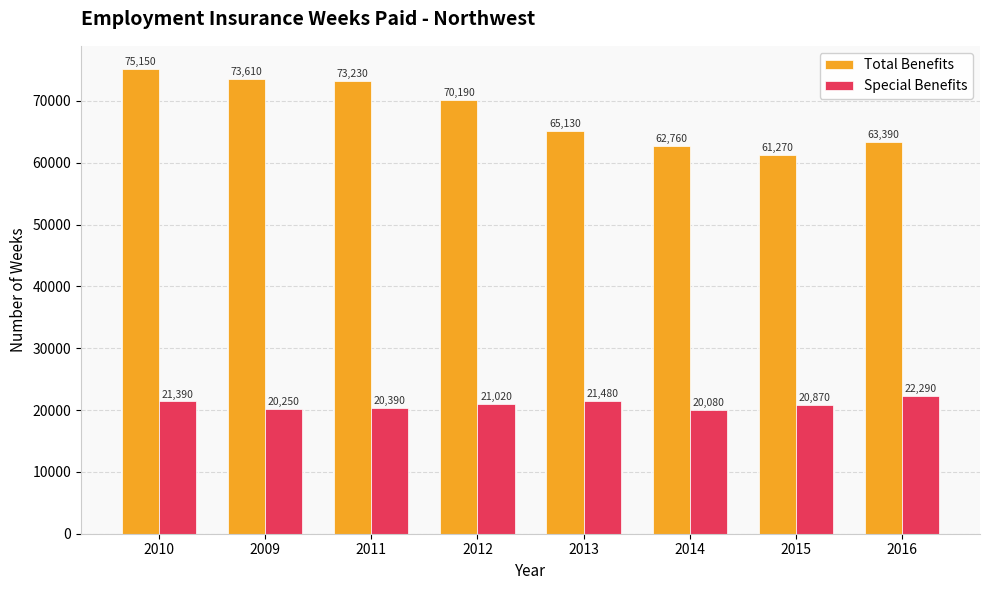

At which category does the chart reach its peak across all series?

2010